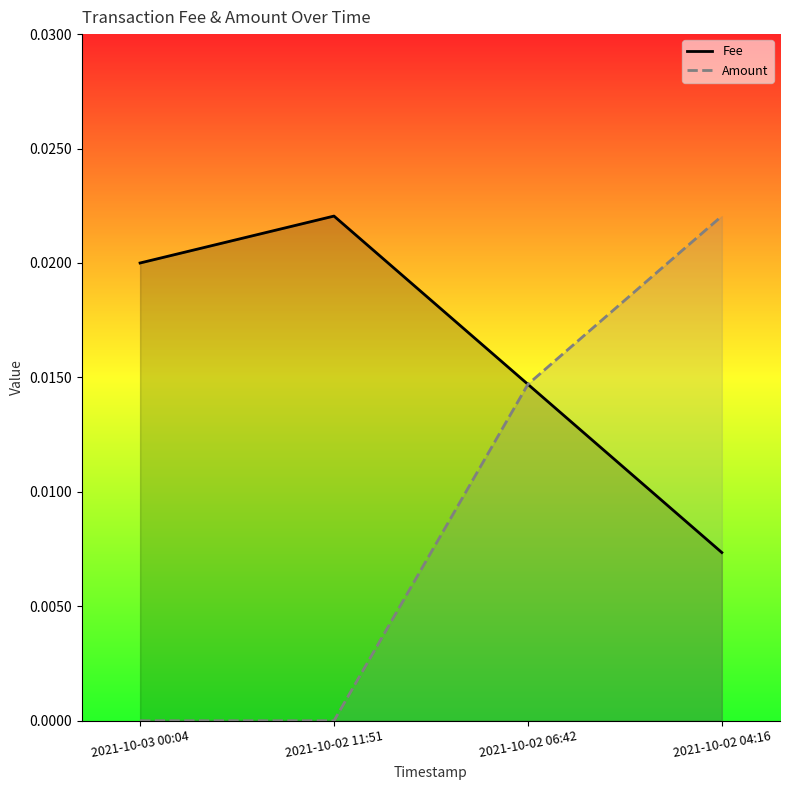

At which label is Fee closest to 0?

2021-10-02 04:16